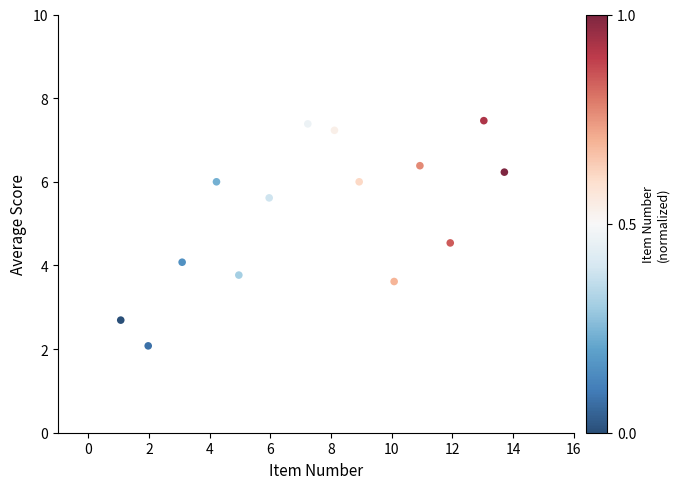

What is the range of X values (max minus min)?

12.6